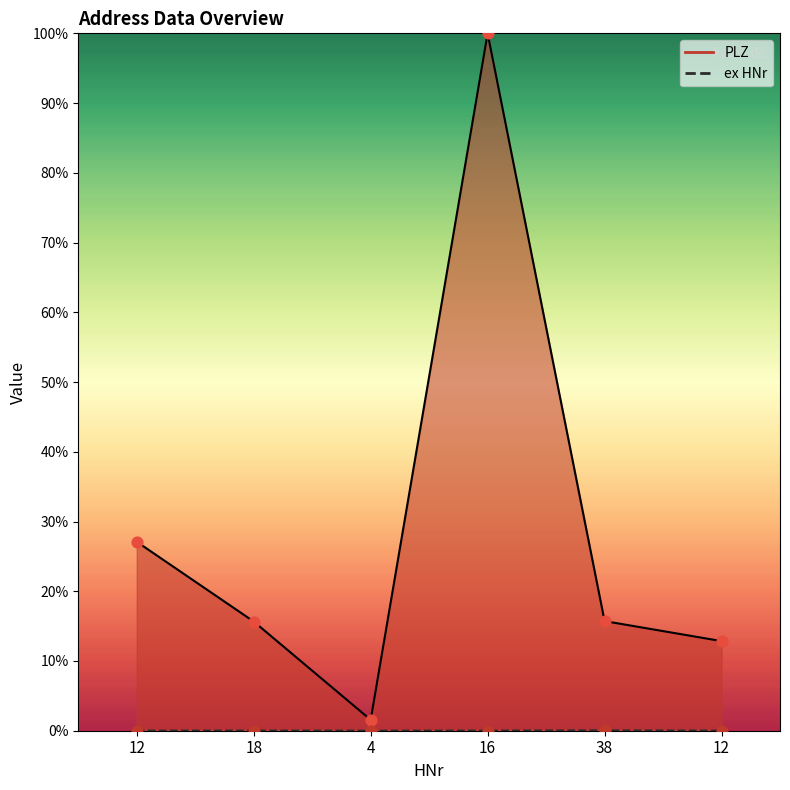

Which series reaches the maximum Y coordinate?

PLZ